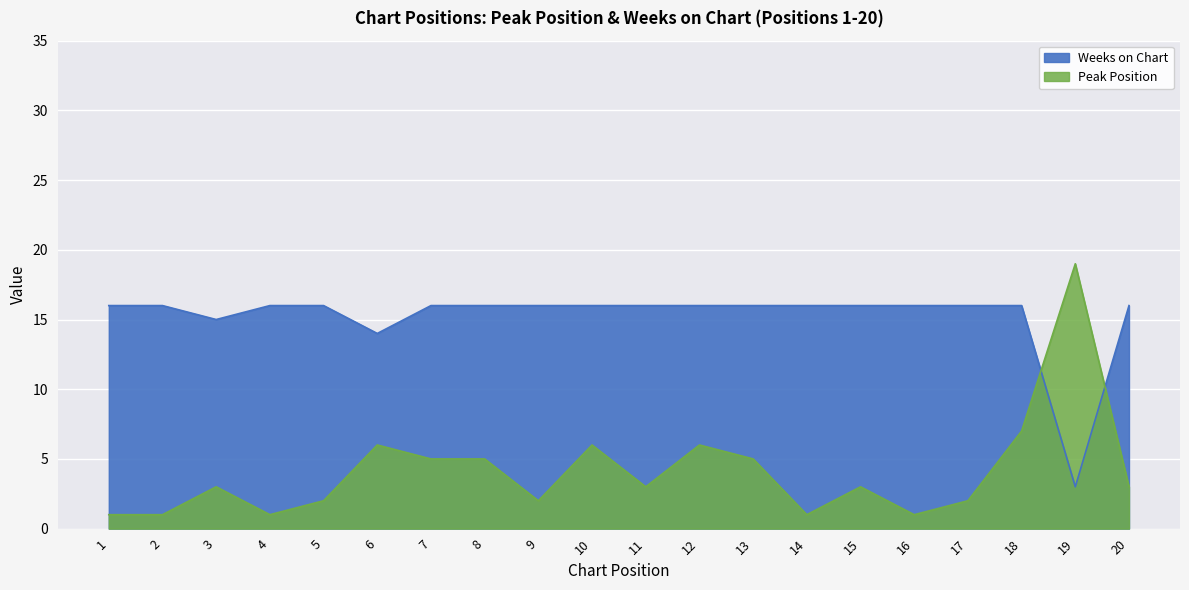

Is the value of Weeks on Chart at 10 greater than the value of Peak Position at 10?

Yes